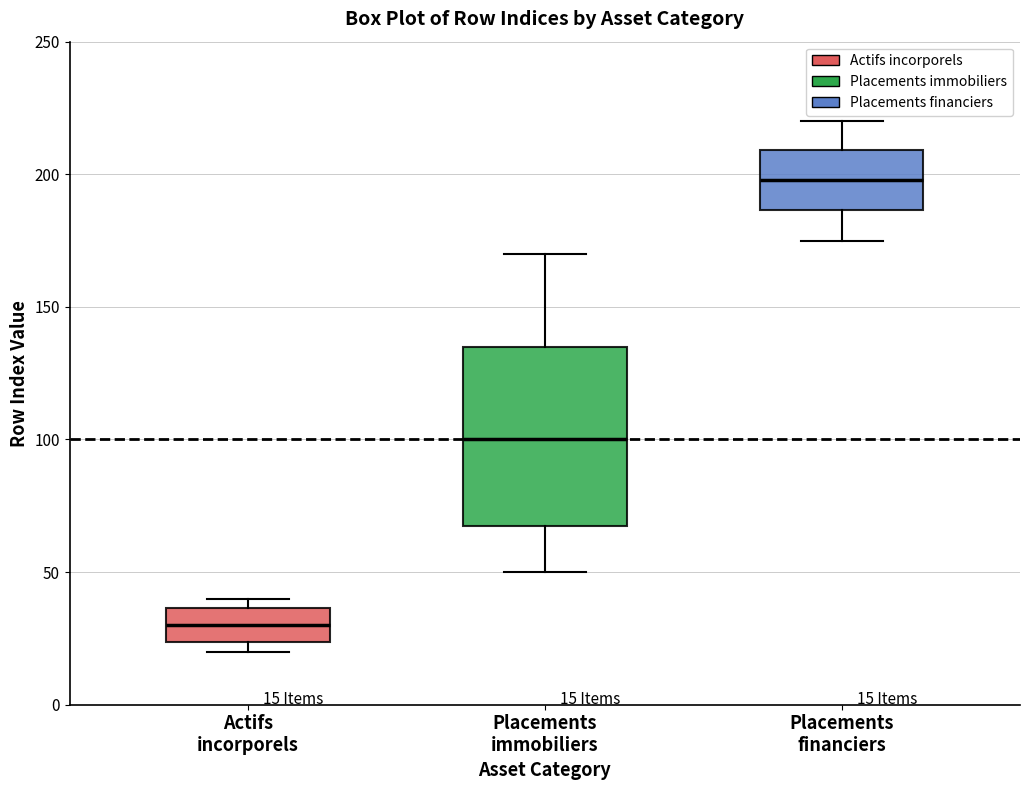

Comparing the boxes themselves (not the whiskers), which one is the tallest?

Placements immobiliers